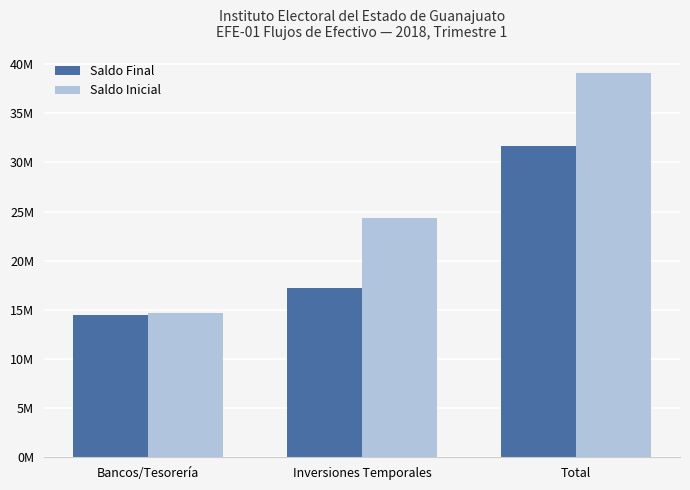

List the series in order of their overall mean, lowest first.

Saldo Final, Saldo Inicial